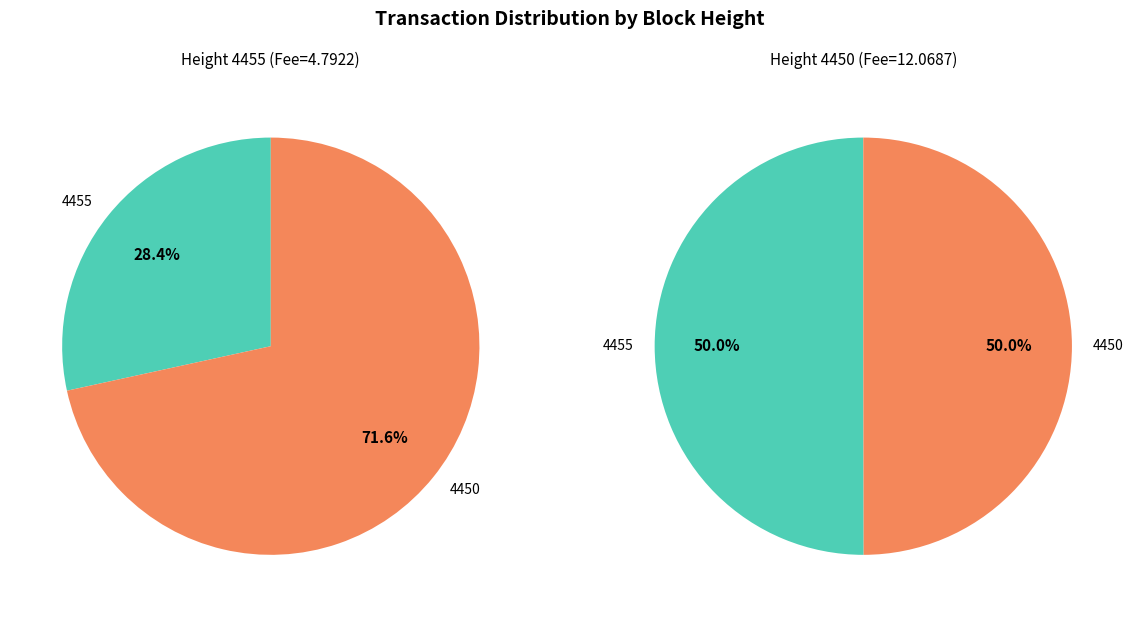

How much of the chart is everything except 4455?

50.0%